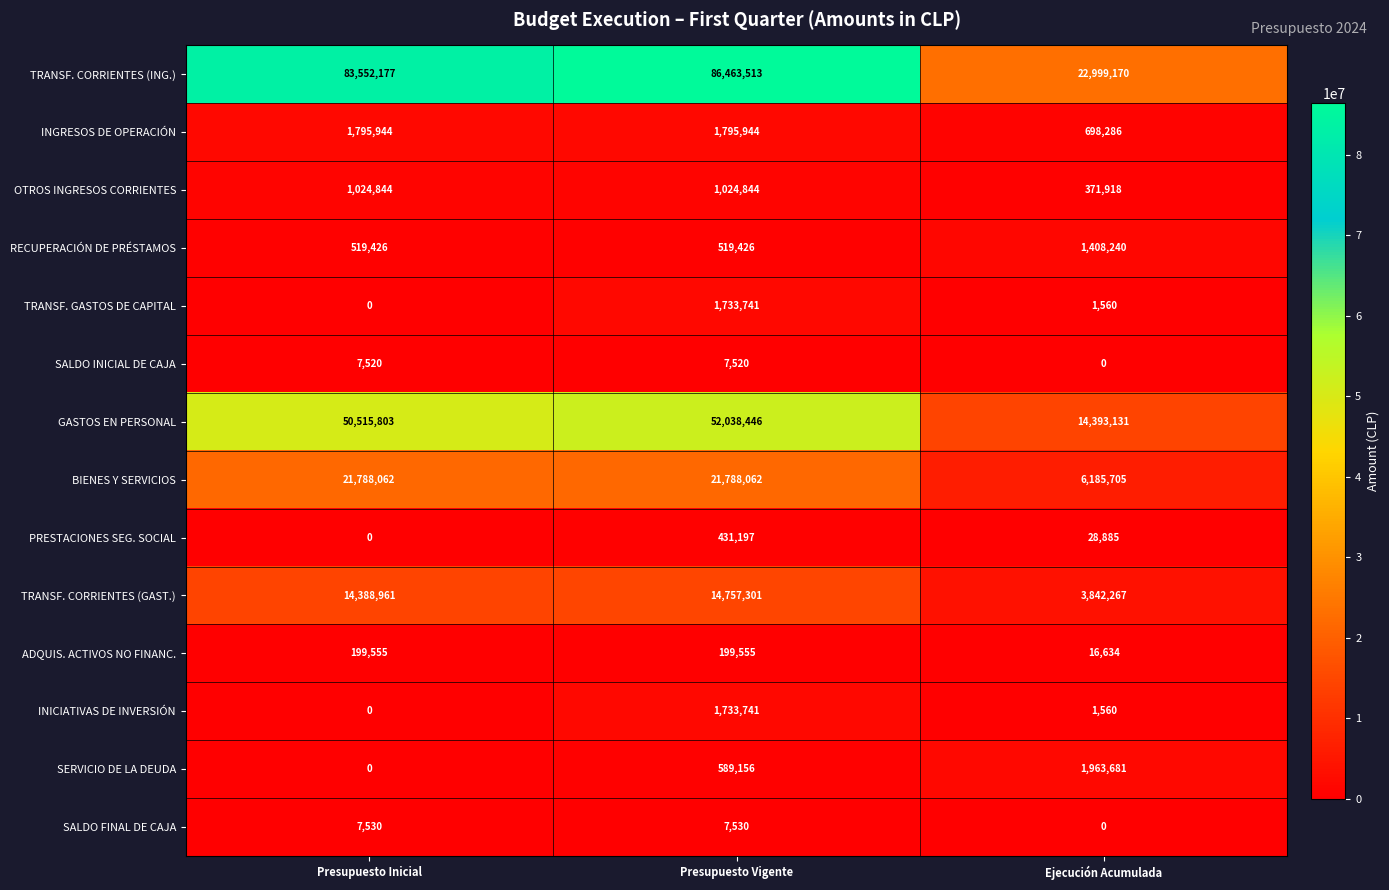

Which series has the largest total across all categories?

TRANSF. CORRIENTES (ING.)